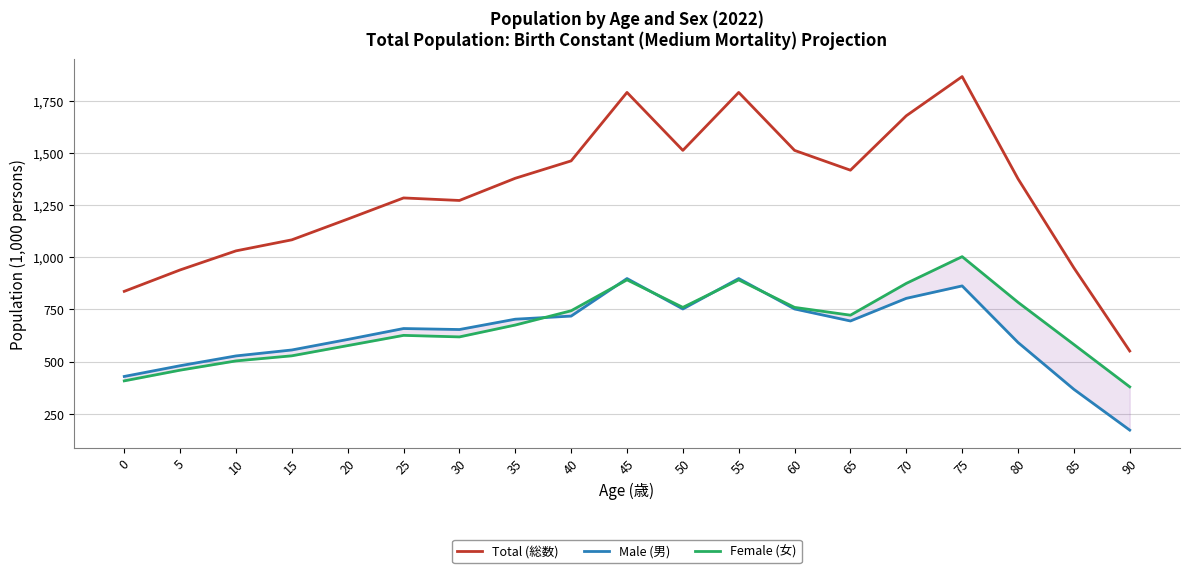

What is the average value of the Female (女) series?

672.7